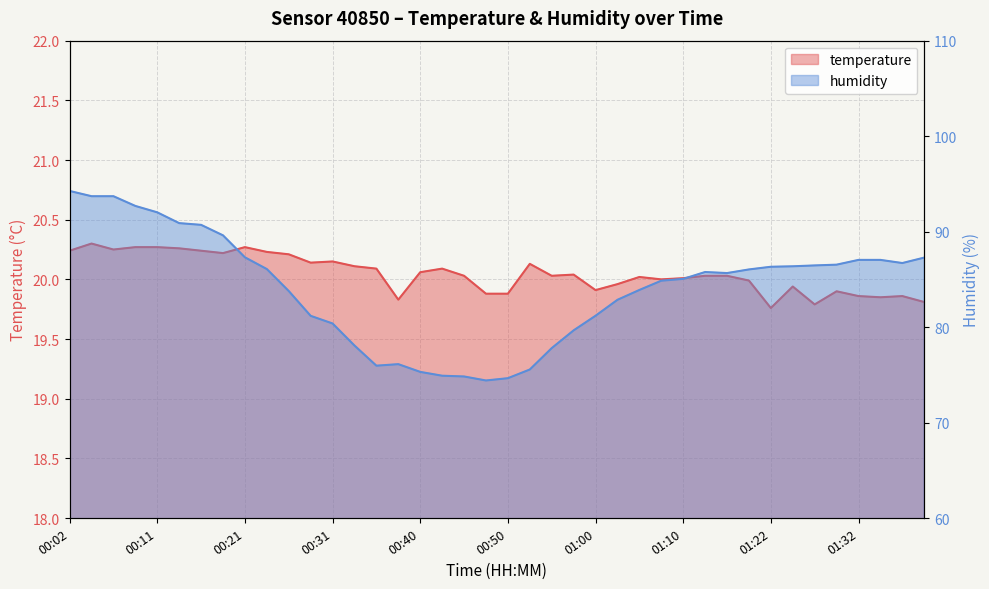

What is the spread (max minus min) of values at 01:30?

66.6